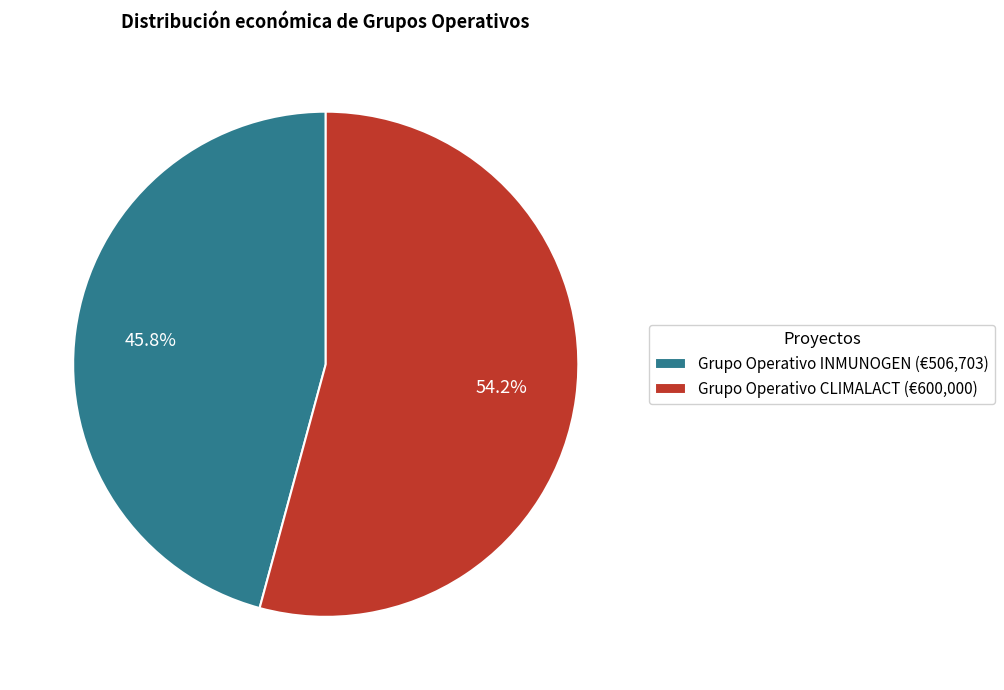

What percentage is the Grupo Operativo INMUNOGEN slice, to the nearest percent?

46%